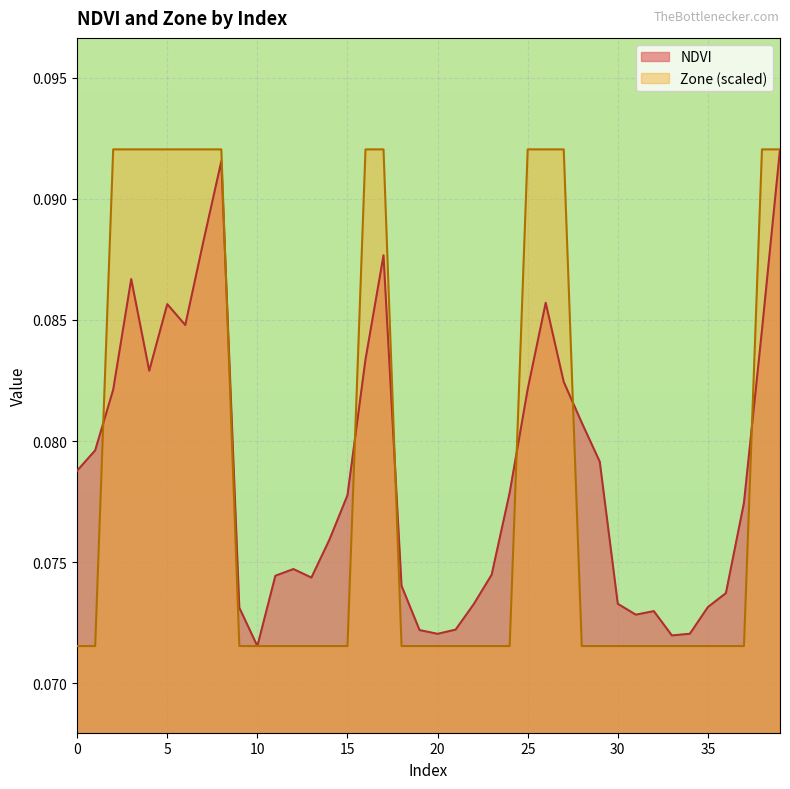

Reading right to left, list all the values displayed in this chart.

NDVI: 0.1	0.1	0.1	0.1	0.1	0.1	0.1	0.1	0.1	0.1	0.1	0.1	0.1	0.1	0.1	0.1	0.1	0.1	0.1	0.1	0.1	0.1	0.1	0.1	0.1	0.1	0.1	0.1	0.1	0.1	0.1	0.1	0.1	0.1	0.1	0.1	0.1	0.1	0.1	0.1
Zone: 0.1	0.1	0.1	0.1	0.1	0.1	0.1	0.1	0.1	0.1	0.1	0.1	0.1	0.1	0.1	0.1	0.1	0.1	0.1	0.1	0.1	0.1	0.1	0.1	0.1	0.1	0.1	0.1	0.1	0.1	0.1	0.1	0.1	0.1	0.1	0.1	0.1	0.1	0.1	0.1